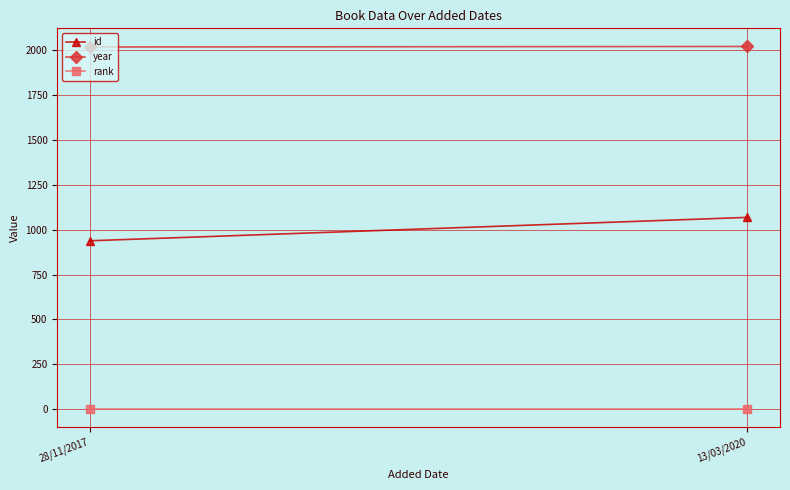

Is it true that id equals 1607 at 13/03/2020?

False